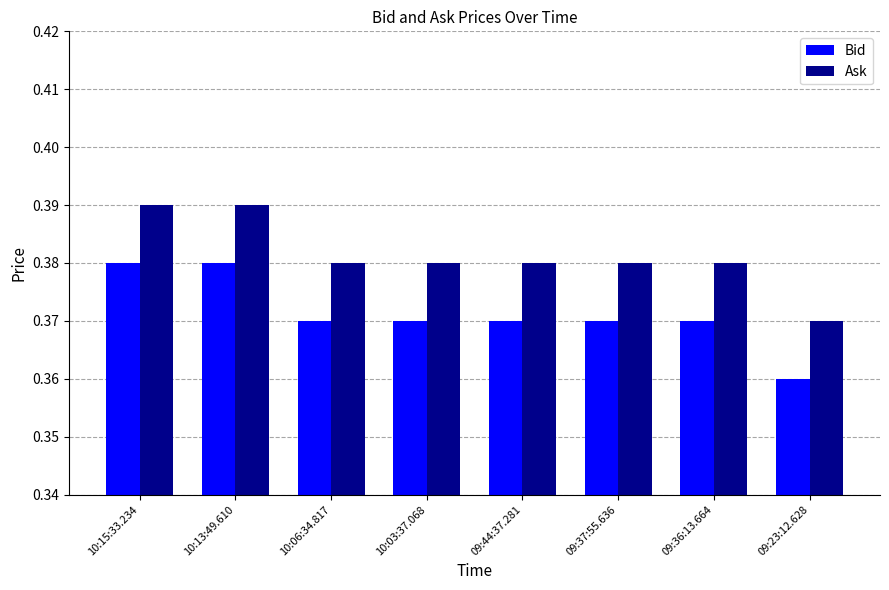

What is the label of the 2nd bar from the left?

10:13:49.610